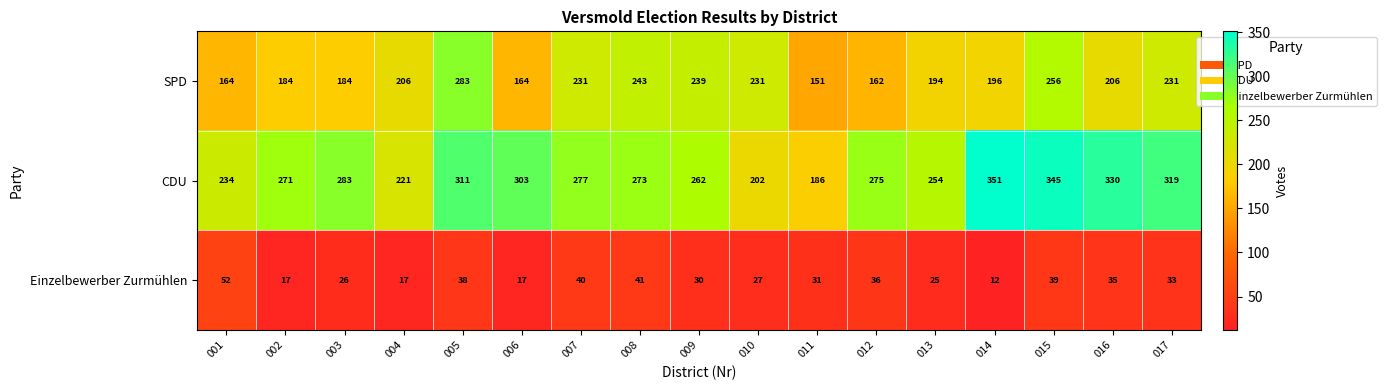

What is the maximum value shown in the chart?

351